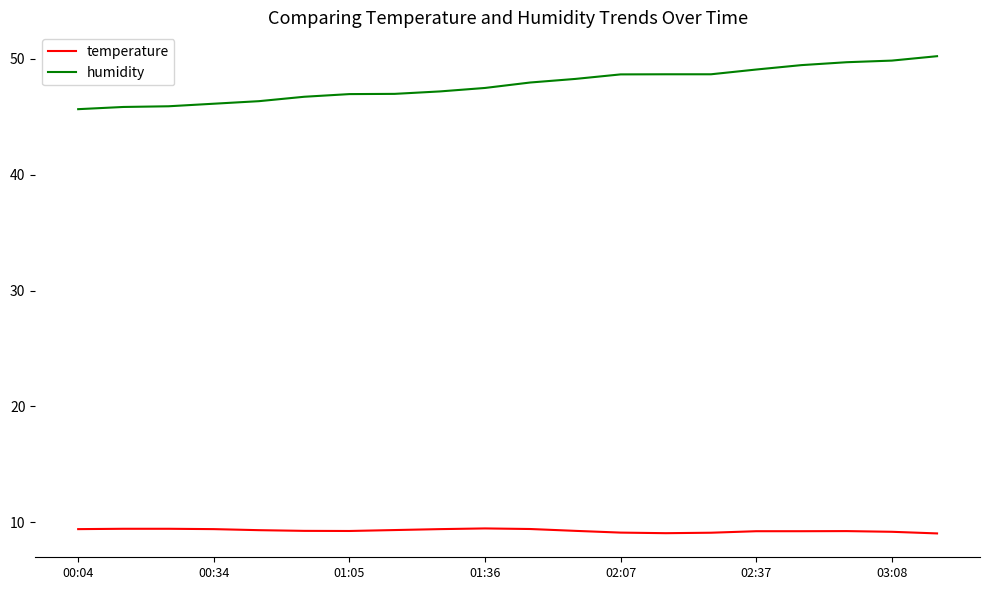

True or false: temperature and humidity intersect in this chart.

False